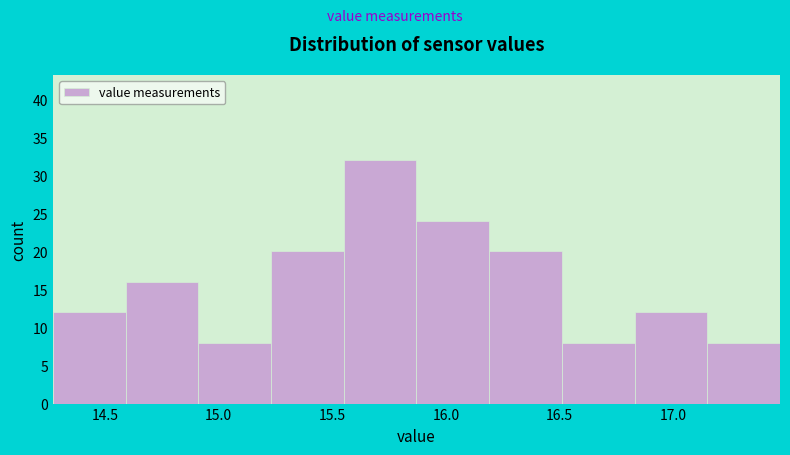

Over which range of the x-axis is the bar tallest?

15.55 to 15.87